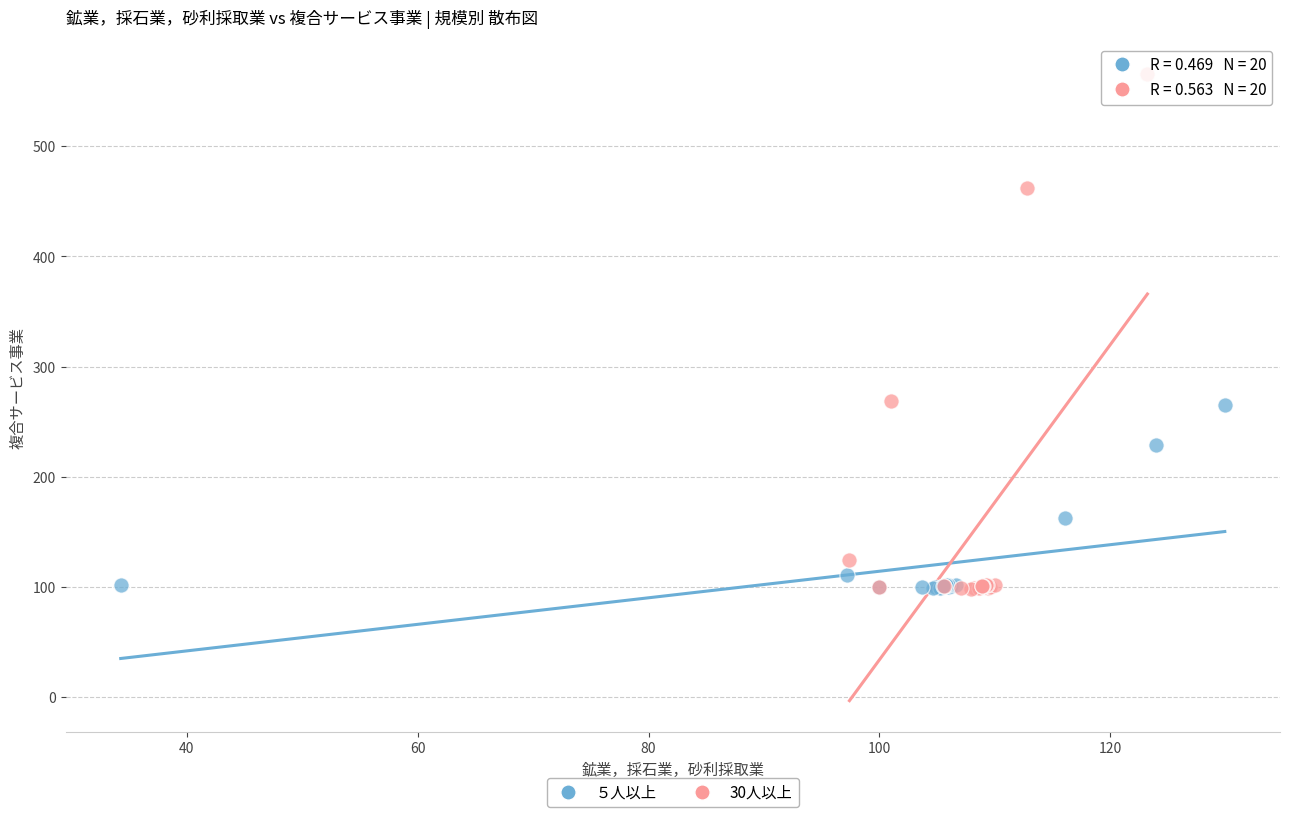

What are all the series names shown in the legend?

５人以上, 30人以上